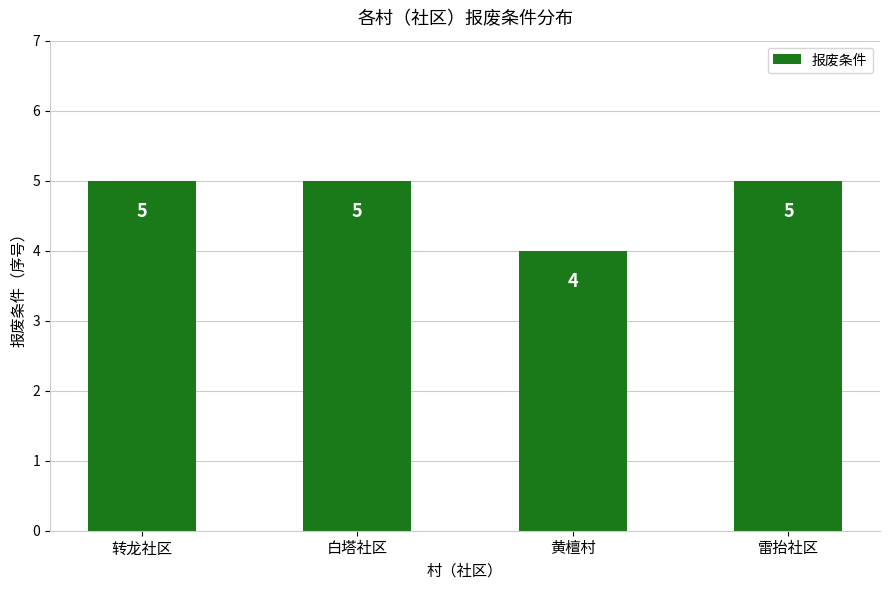

How many distinct data groups are displayed?

1